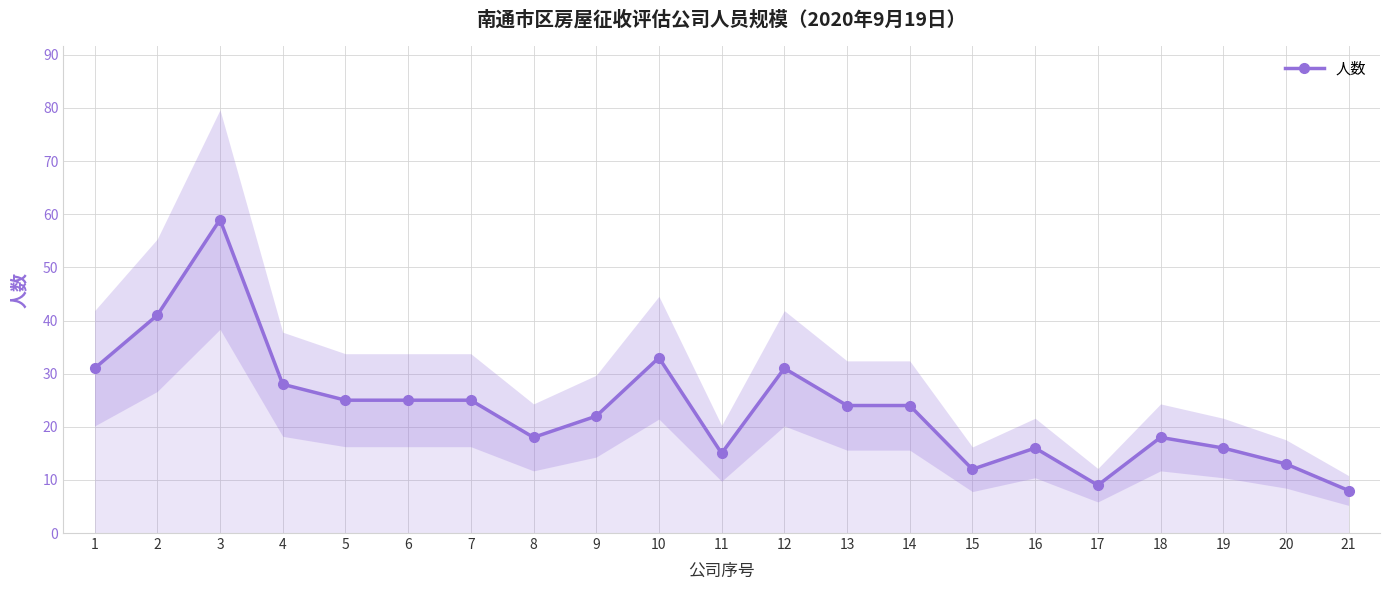

The chart shows a value of 31 at 12. True or false?

True